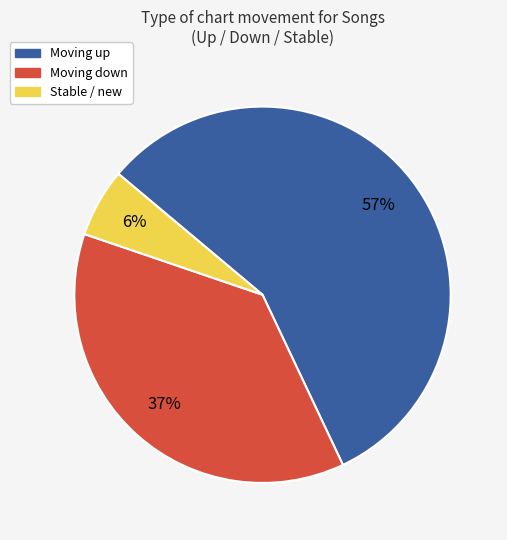

Does any single category account for the majority?

Yes